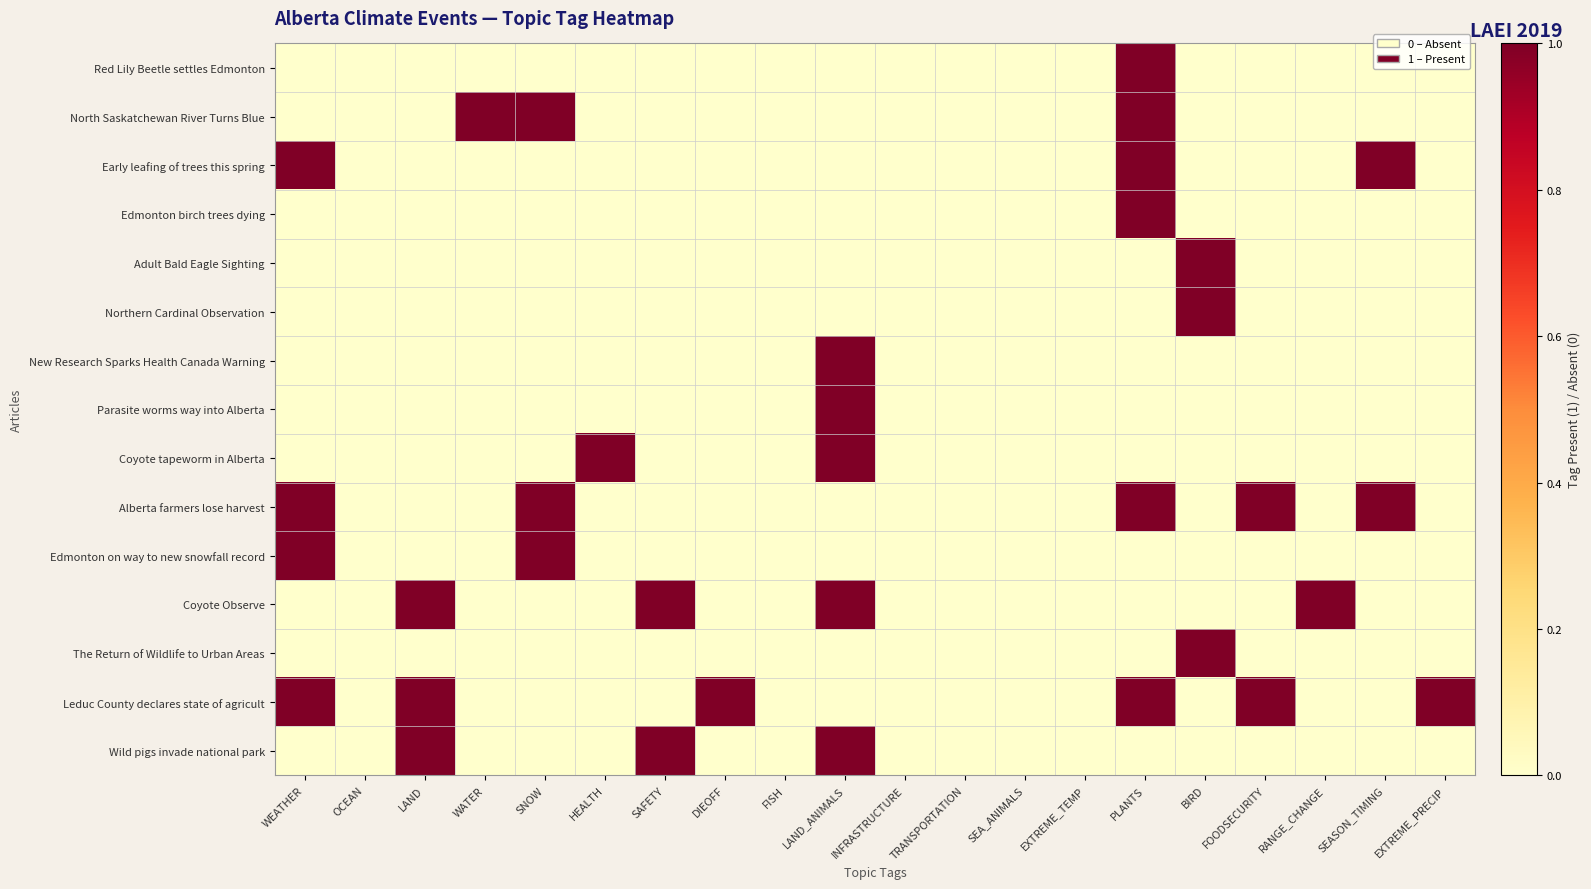

How many data points does each series have?

20